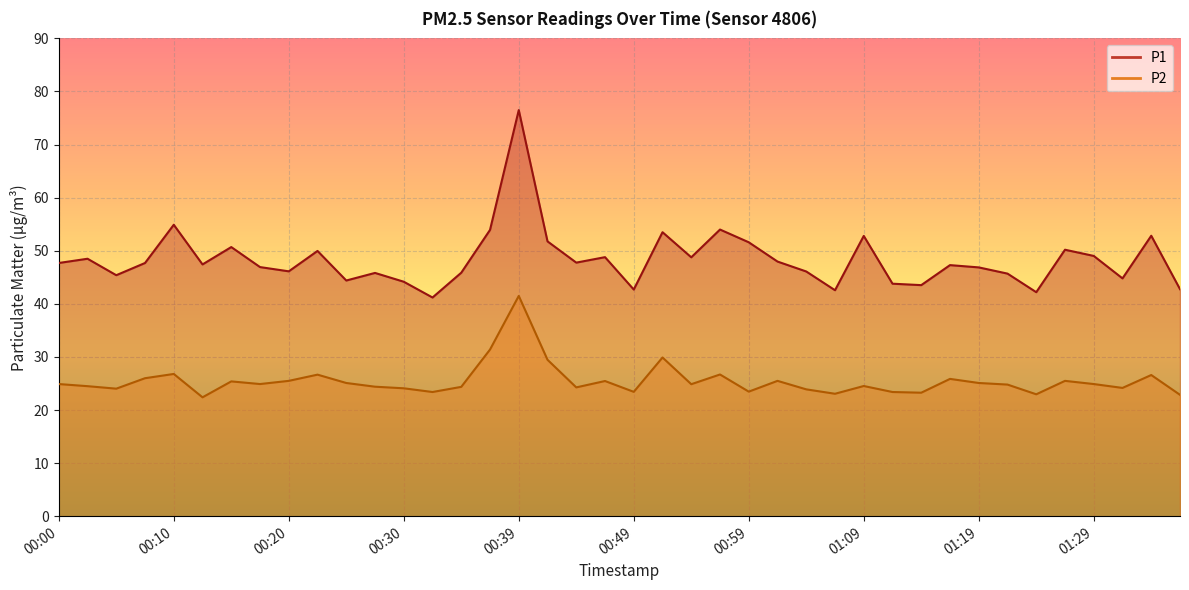

True or false: P1 has a value of 74.0 at 00:32.

False